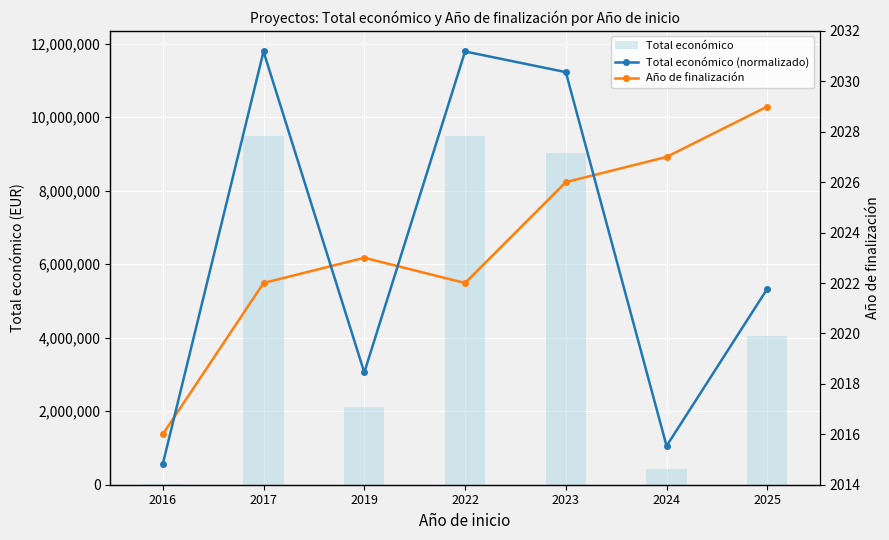

How many values in the Año de finalización series exceed 2023?

3